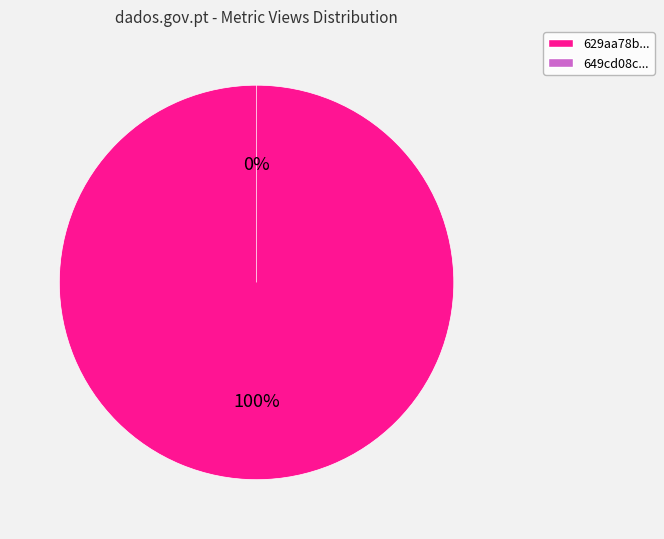

Which category has the smallest portion of the pie?

649cd08c078190ea9a2176e9